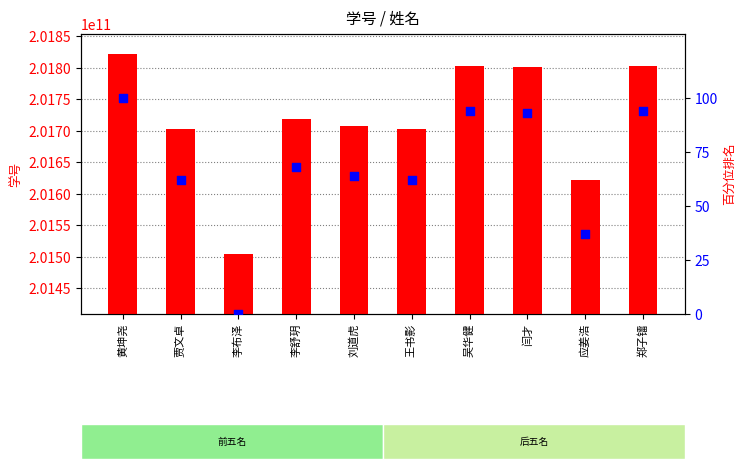

Which series contains the highest Y value?

学号